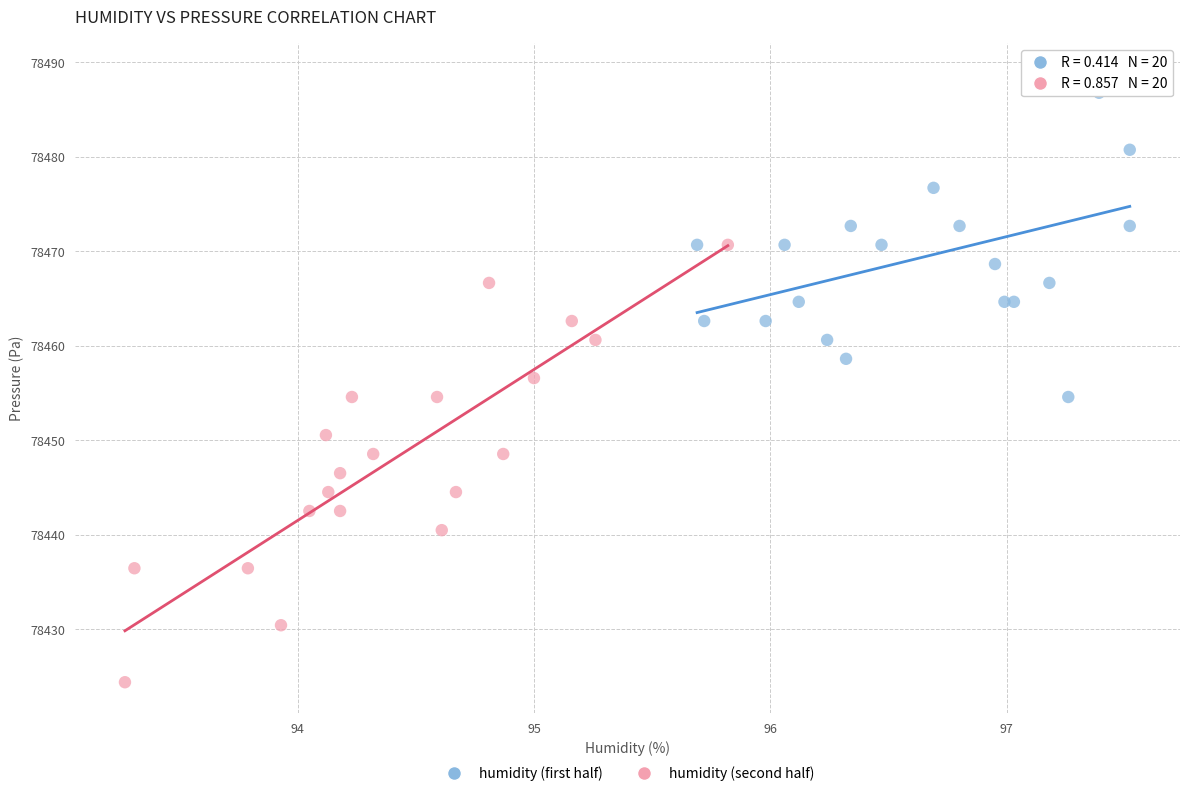

What are all the series names shown in the legend?

humidity (first half), humidity (second half)